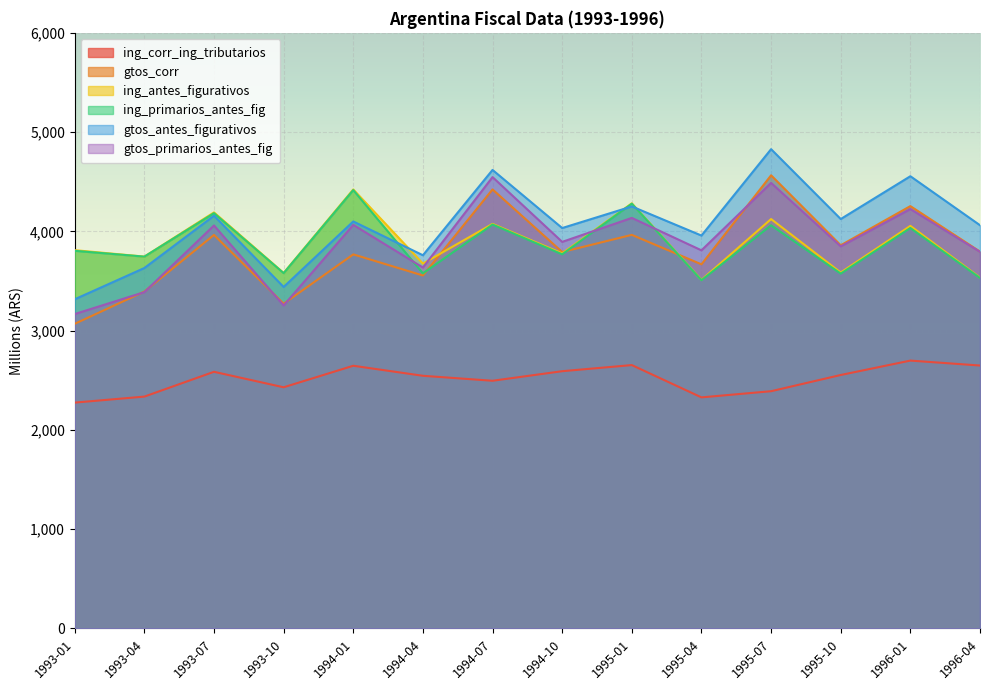

List the labels in order of gtos_primarios_antes_fig value, smallest first.

1993-01, 1993-10, 1993-04, 1994-04, 1996-04, 1995-04, 1995-10, 1994-10, 1993-07, 1994-01, 1995-01, 1996-01, 1995-07, 1994-07